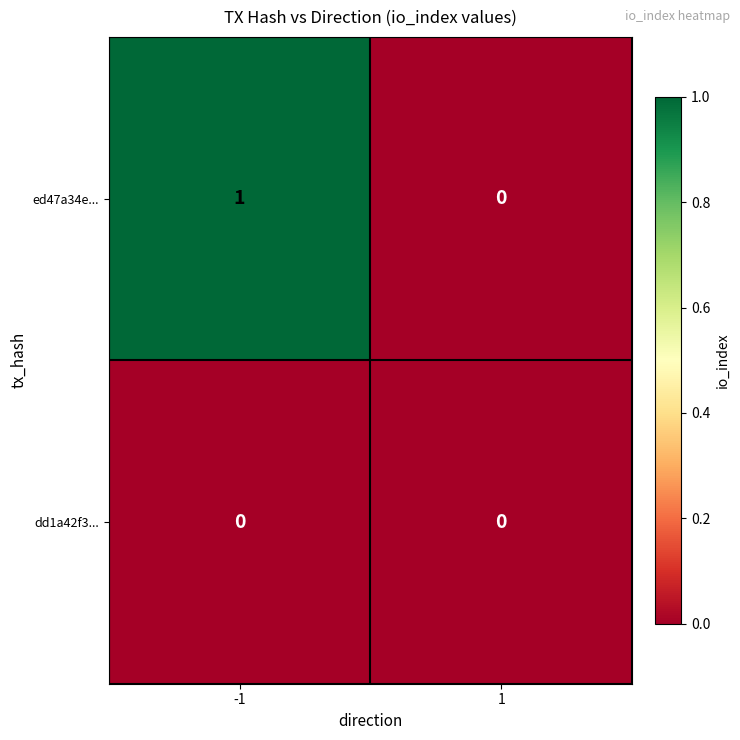

Reading right to left, transcribe all the data shown in this chart.

ed47a34e...: 0	1
dd1a42f3...: 0	0